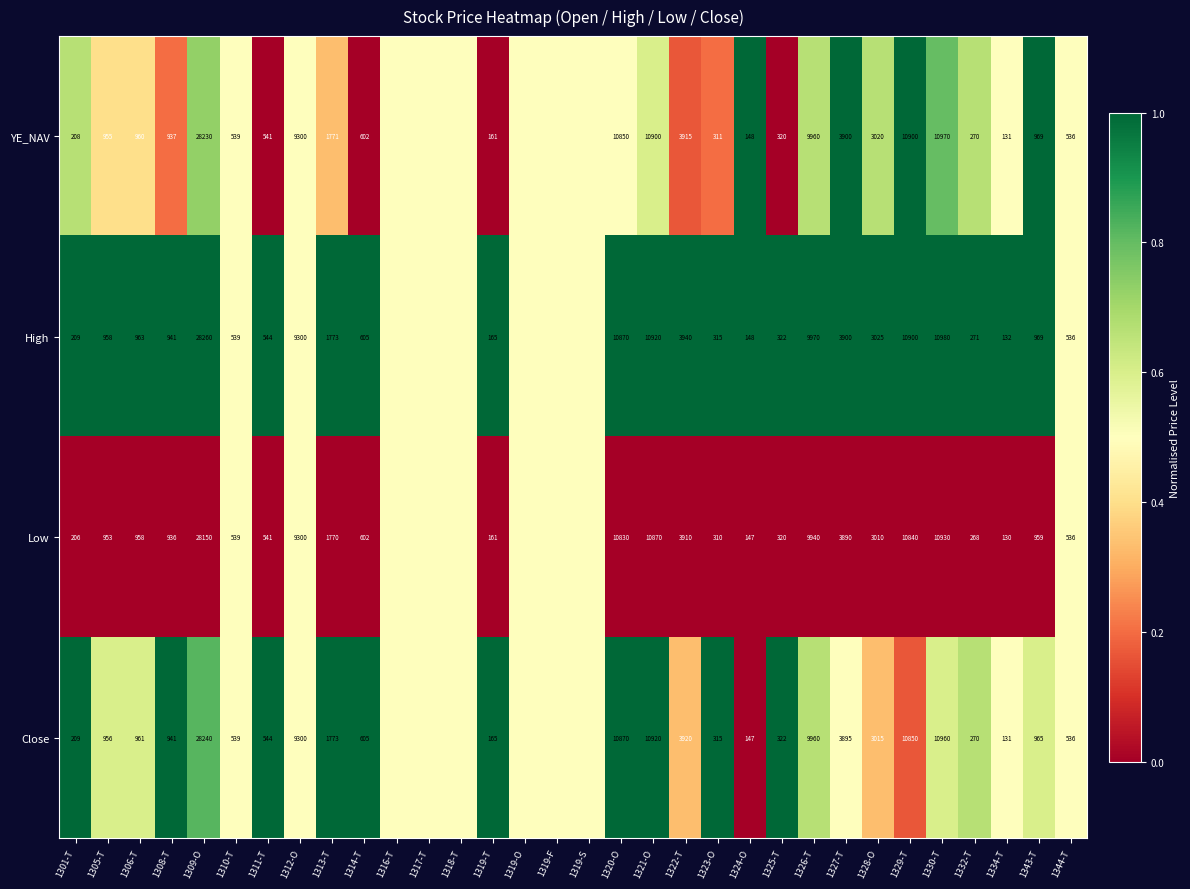

Is the value of YE_NAV at 1309-O greater than the value of High at 1313-T?

Yes